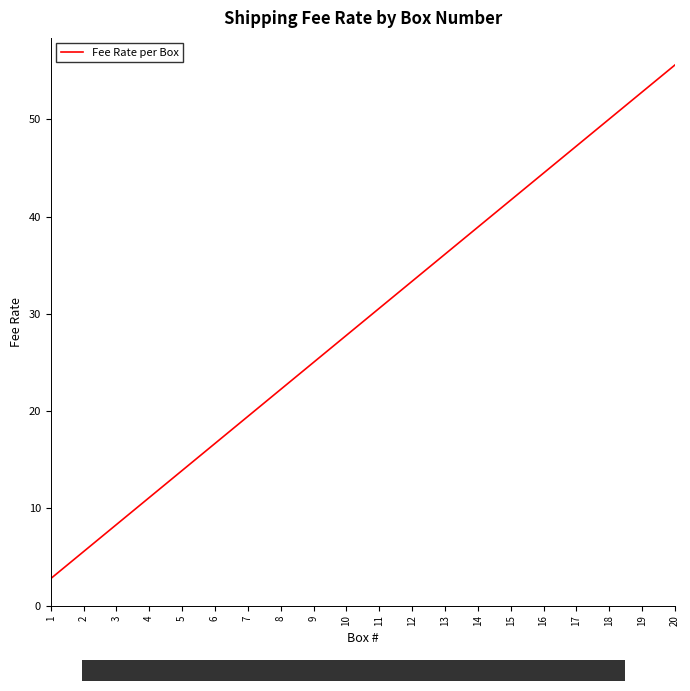

Rank the categories by value from lowest to highest.

1, 2, 3, 4, 5, 6, 7, 8, 9, 10, 11, 12, 13, 14, 15, 16, 17, 18, 19, 20